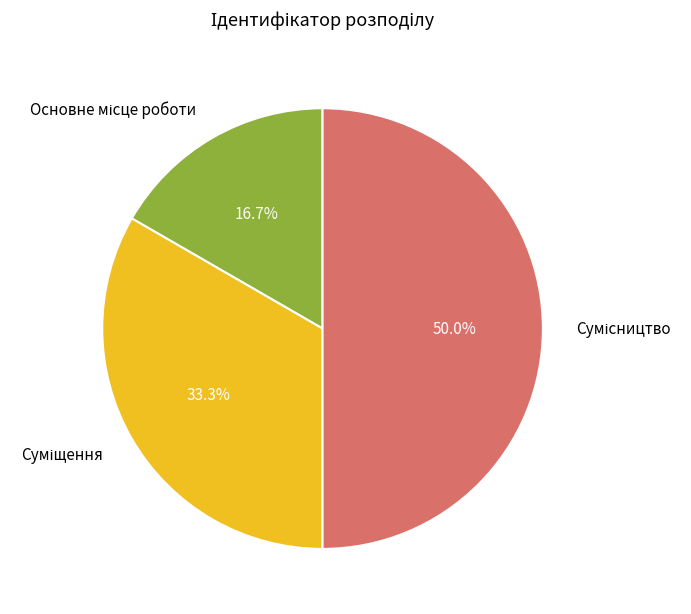

Count the number of slices in the pie.

3